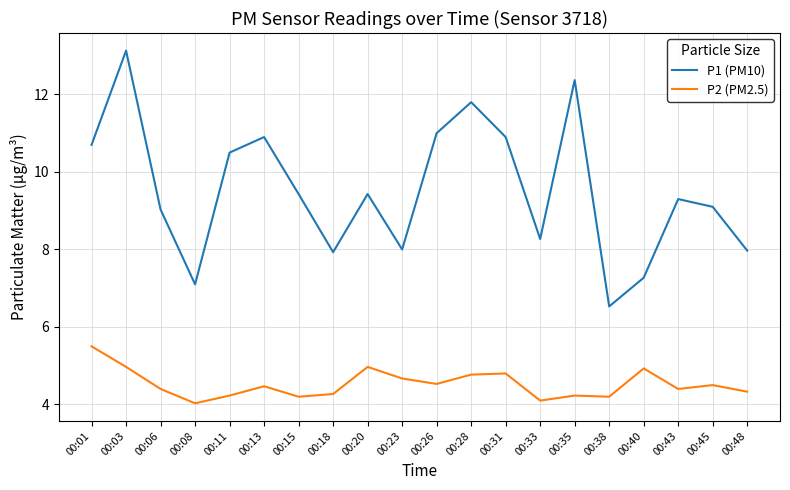

What is the approximate value of P1 (PM10) at 00:08?

7.1